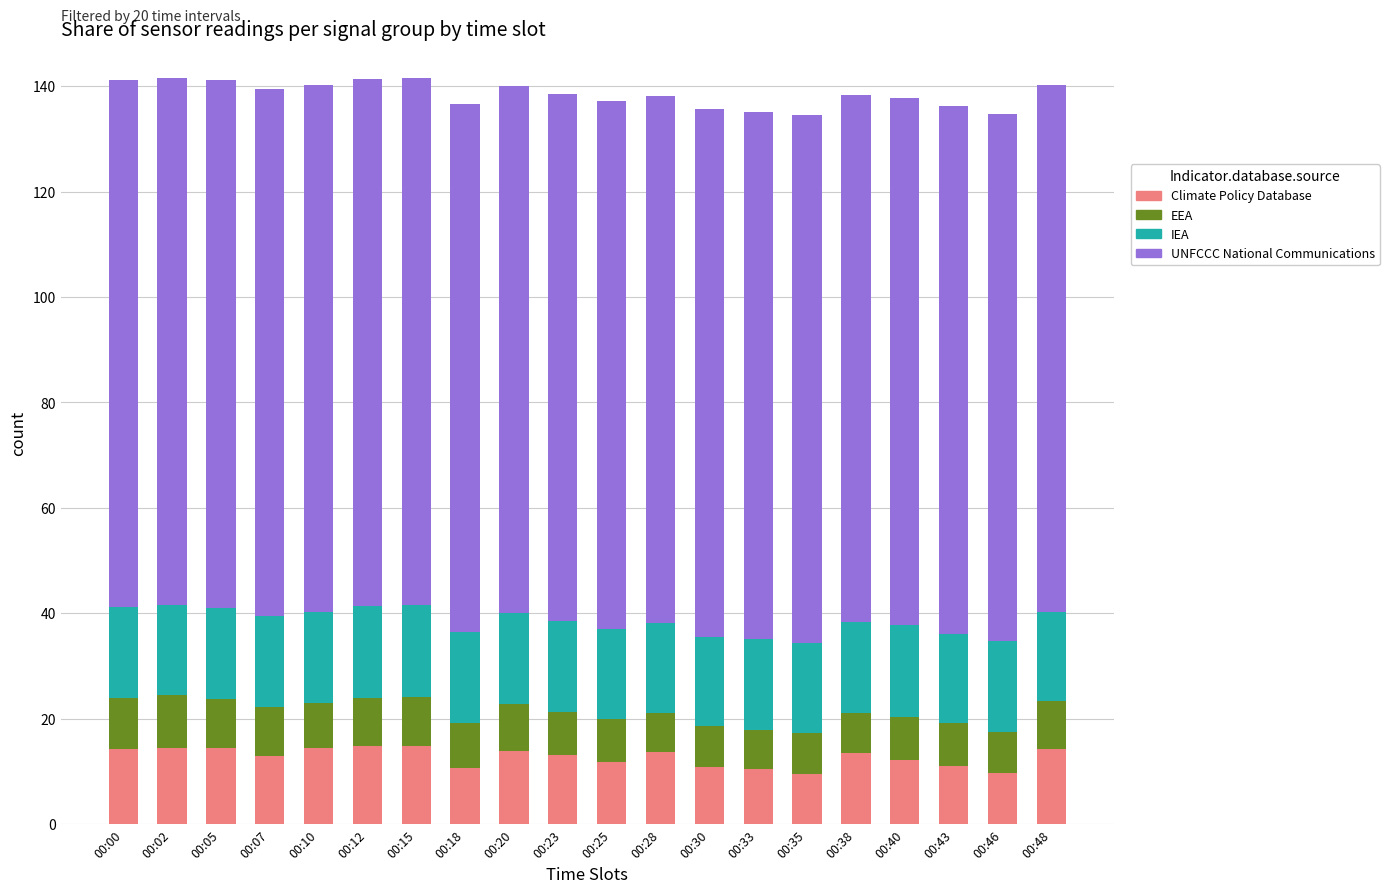

What is the total value across all series at 00:23?

138.6